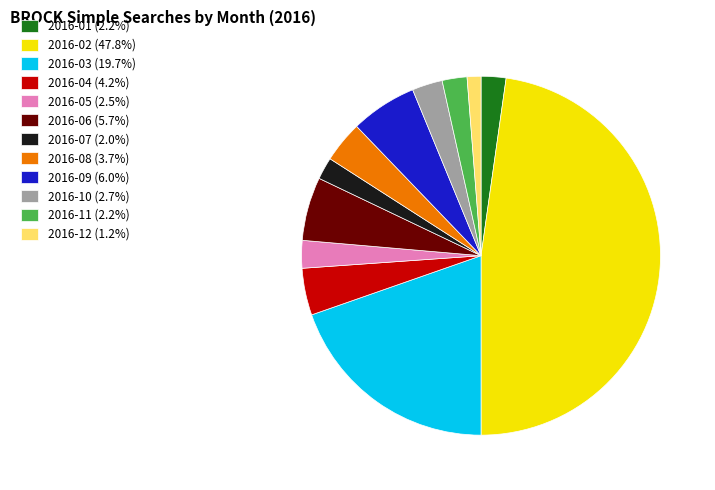

Do 2016-08 (3.7%) and 2016-10 (2.7%) together represent more than half of the pie?

No